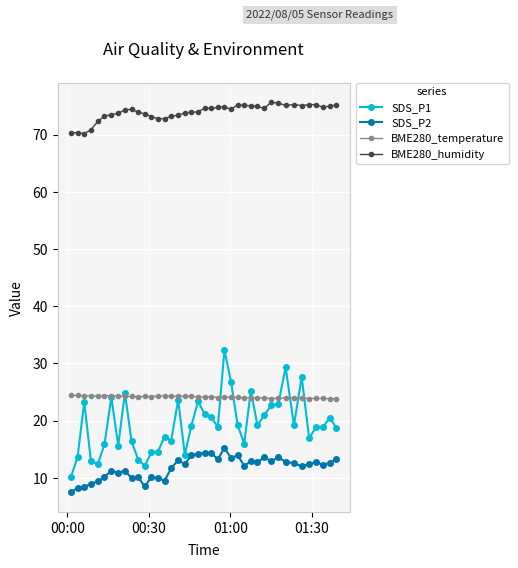

What is the value of the BME280_humidity point at the 24th from the left?

74.9